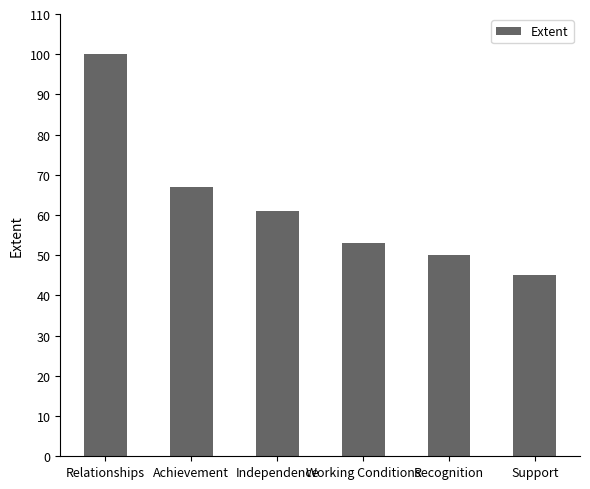

How many values are below 61?

3